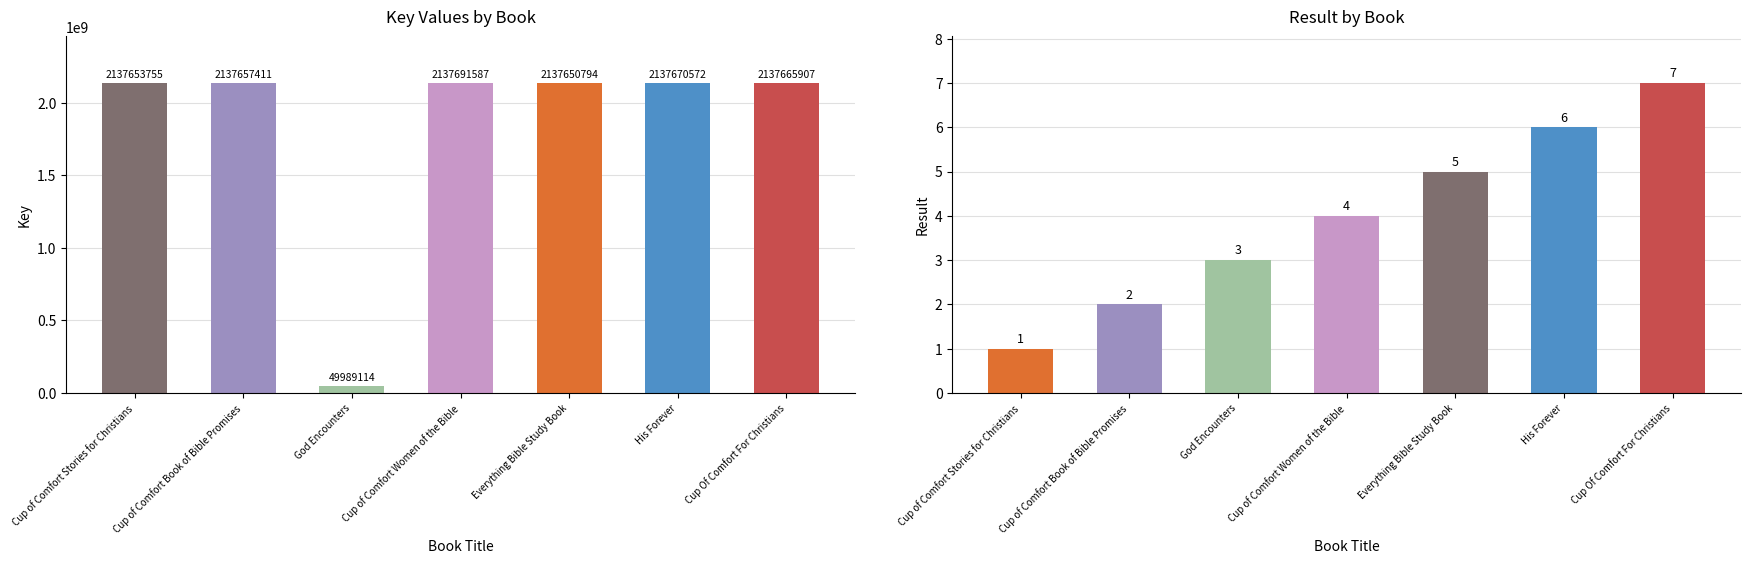

Rank the series by their average value, from lowest to highest.

Result, Key